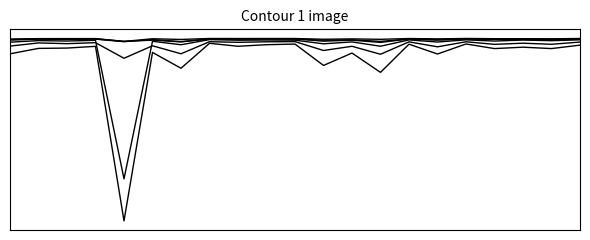

Which category has the lowest value across all series?

16